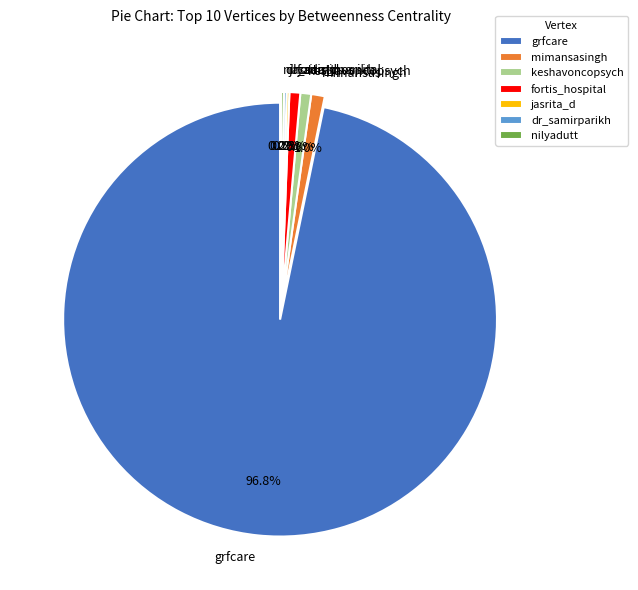

True or false: mimansasingh accounts for 1% of the total.

True